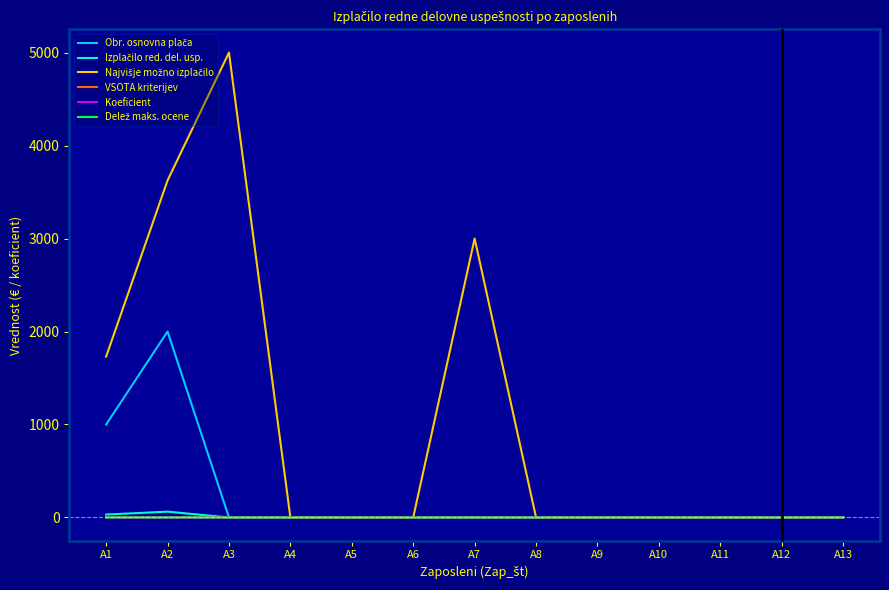

Is this an area chart (filled region under the line)?

No